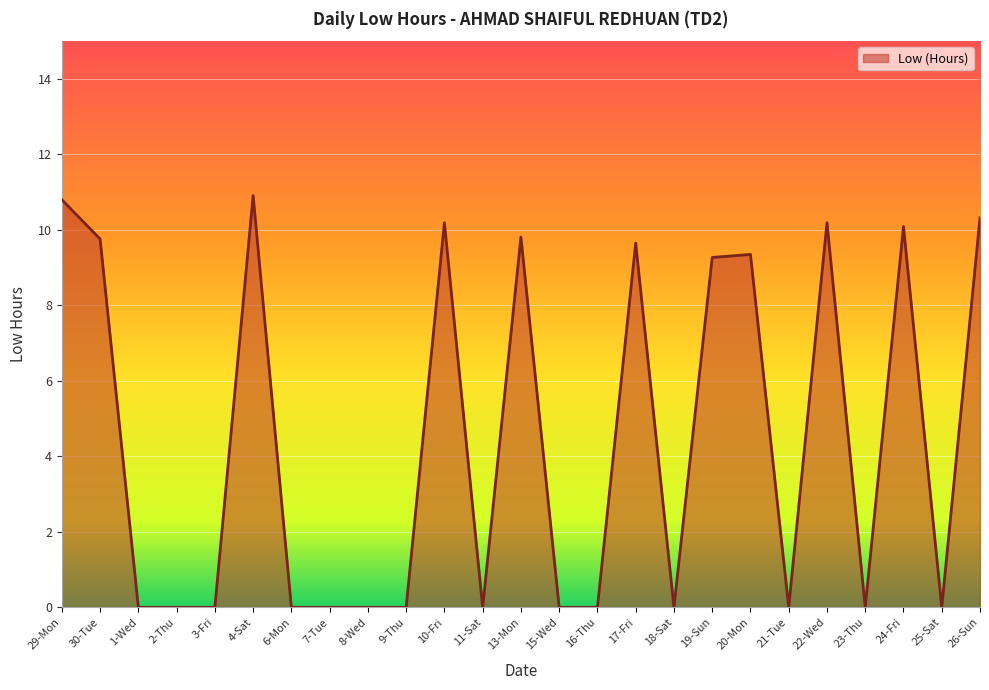

The chart shows a value of 7.6 at 7-Tue. True or false?

False